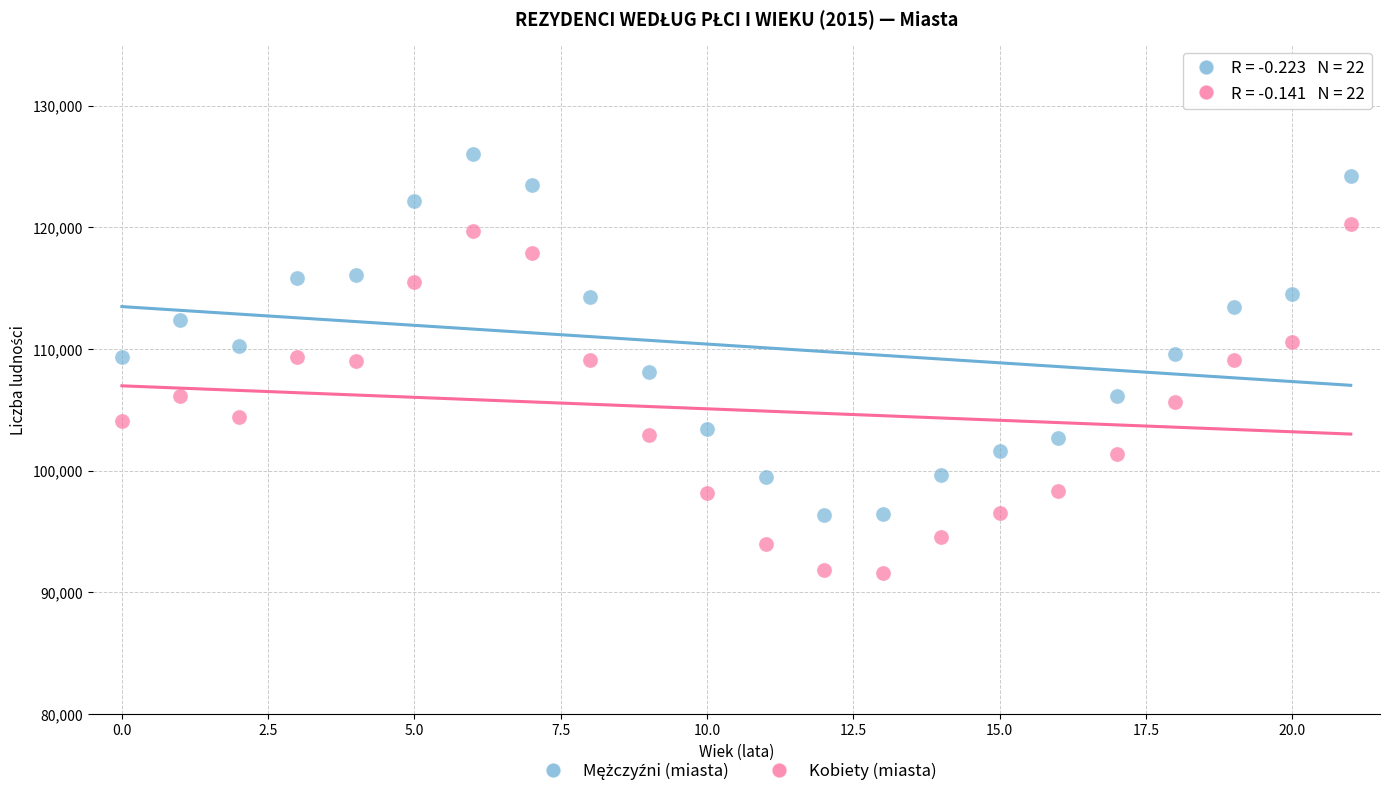

Across all data points, what is the range of Y values (max minus min)?

34468